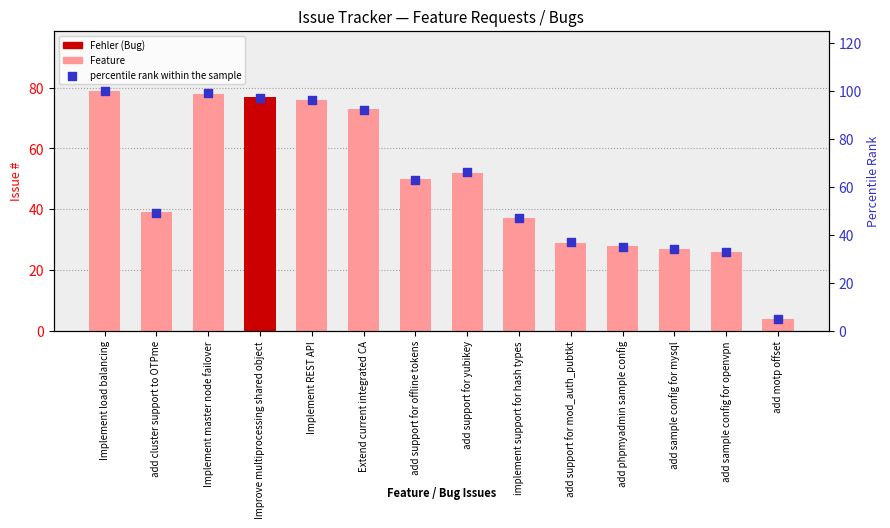

Which series has the largest Y range (max minus min)?

percentile rank within the sample